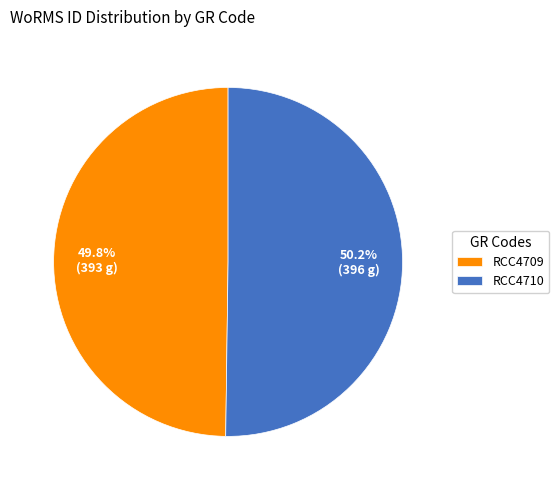

Combined, what portion of the pie is RCC4709 and RCC4710?

100.0%